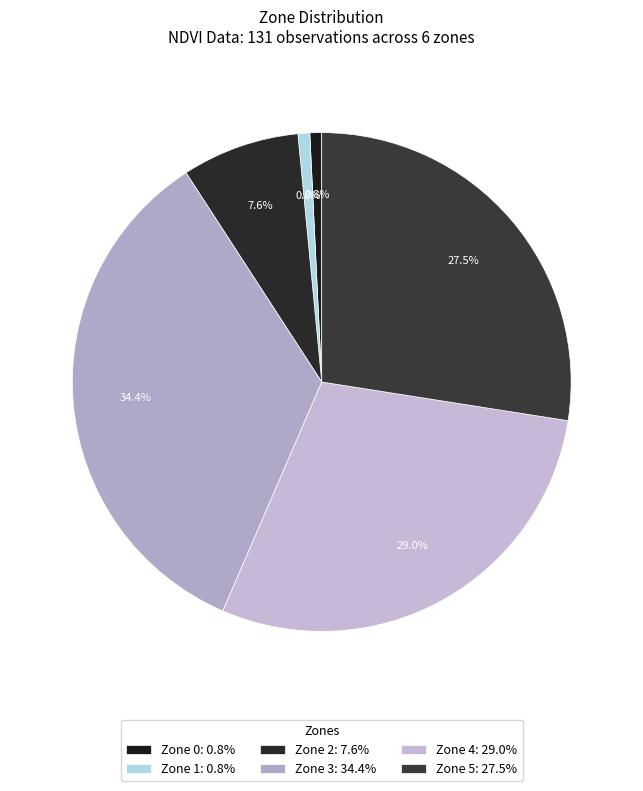

How many slices are in this pie chart?

6